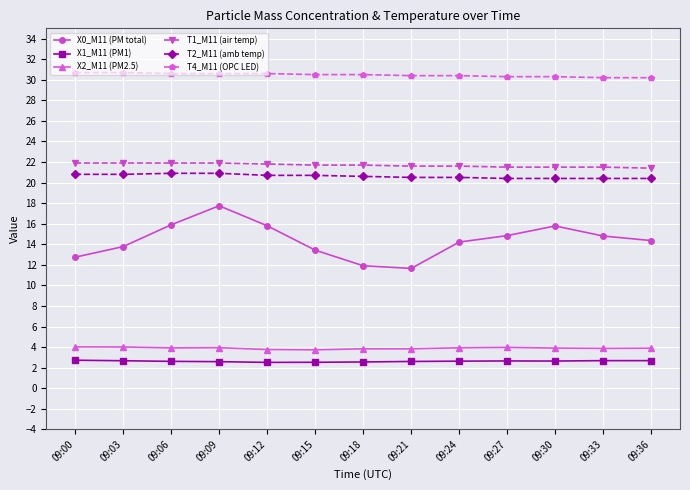

What is the difference between the second highest and minimum values in the T2_M11 (amb temp) series?

0.5